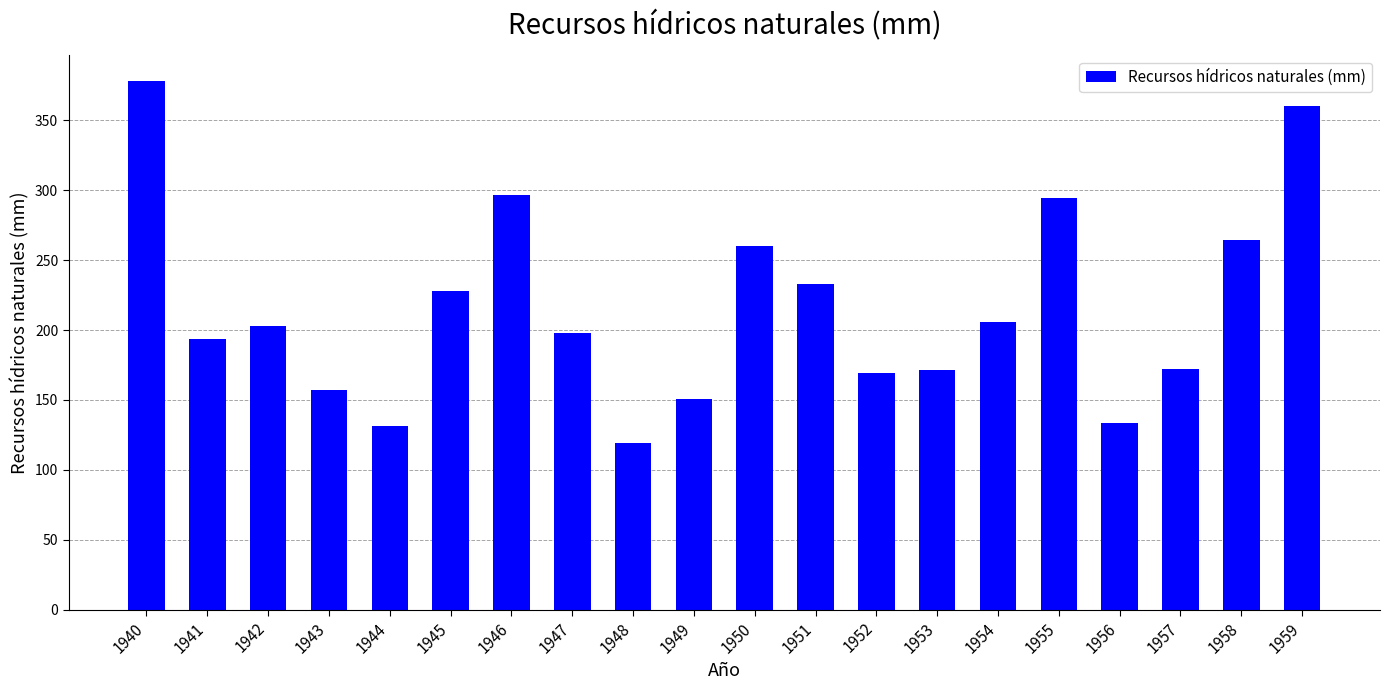

What is the difference between the maximum and second lowest values?

246.0